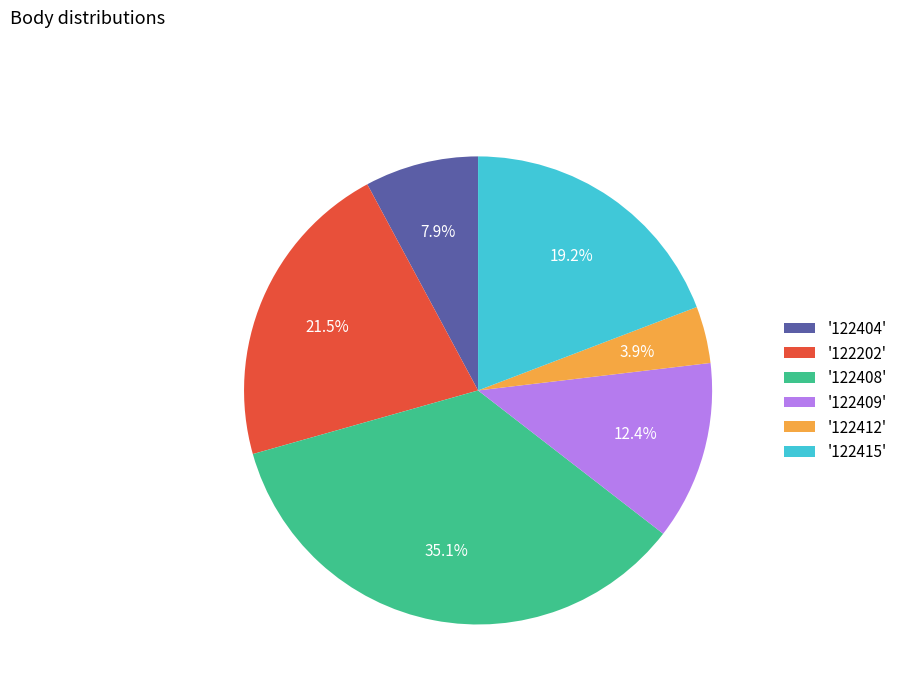

Is the sum of '122408' and '122404' greater than half?

No